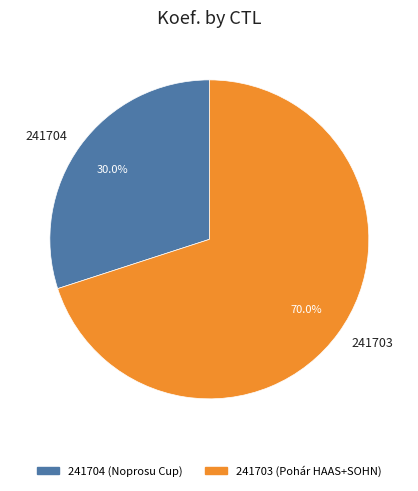

Is it true that 241703 is 70% of the pie?

True